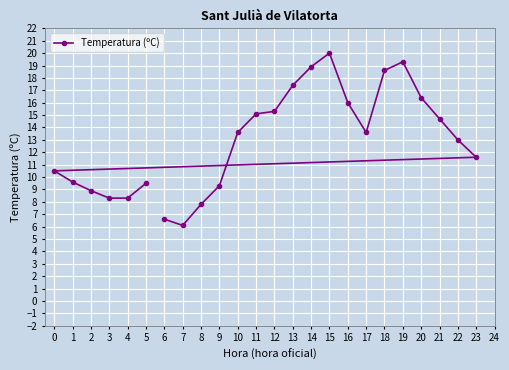

What is the value of the 14th point from the left?

17.4